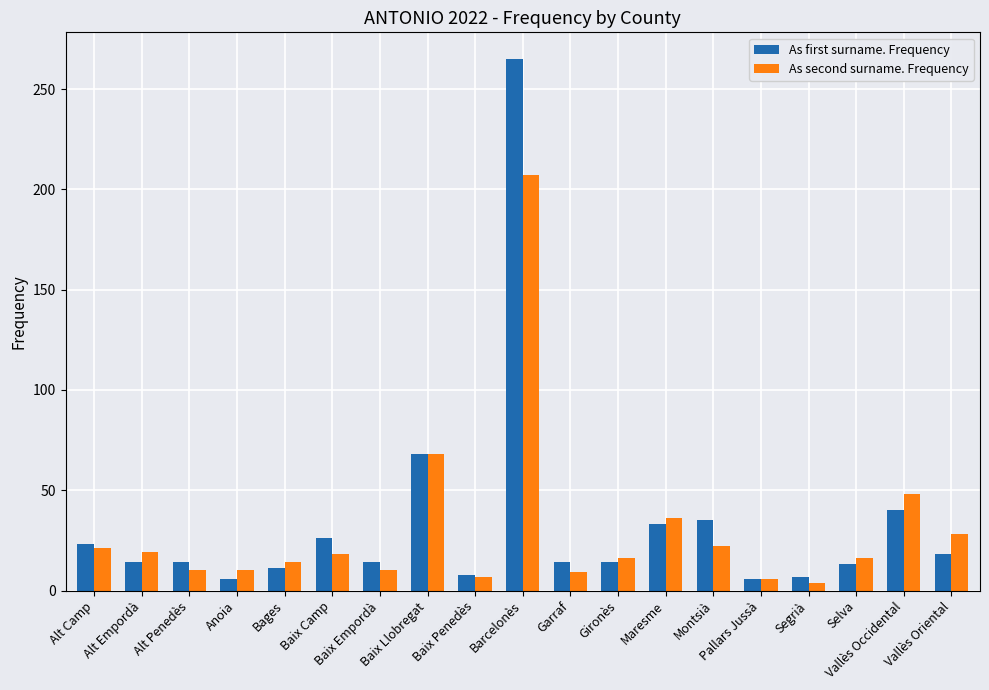

List the series in order of their peak value, lowest first.

As second surname. Frequency, As first surname. Frequency